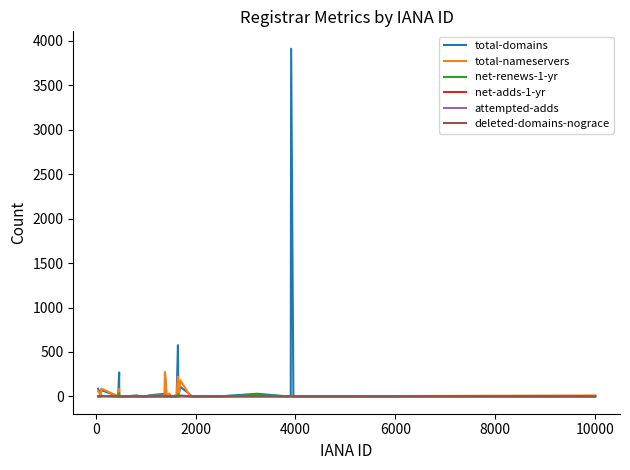

How many lines are shown in the chart?

6